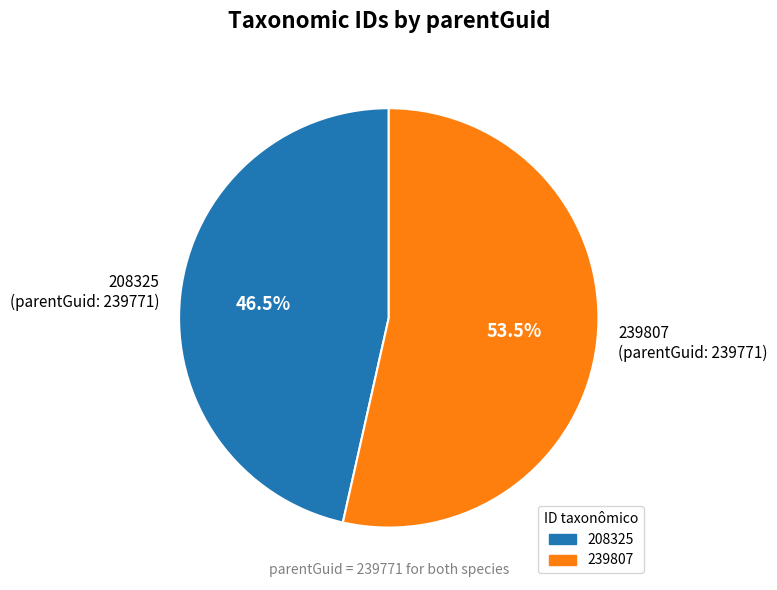

Is there any slice that represents more than half of the pie?

Yes